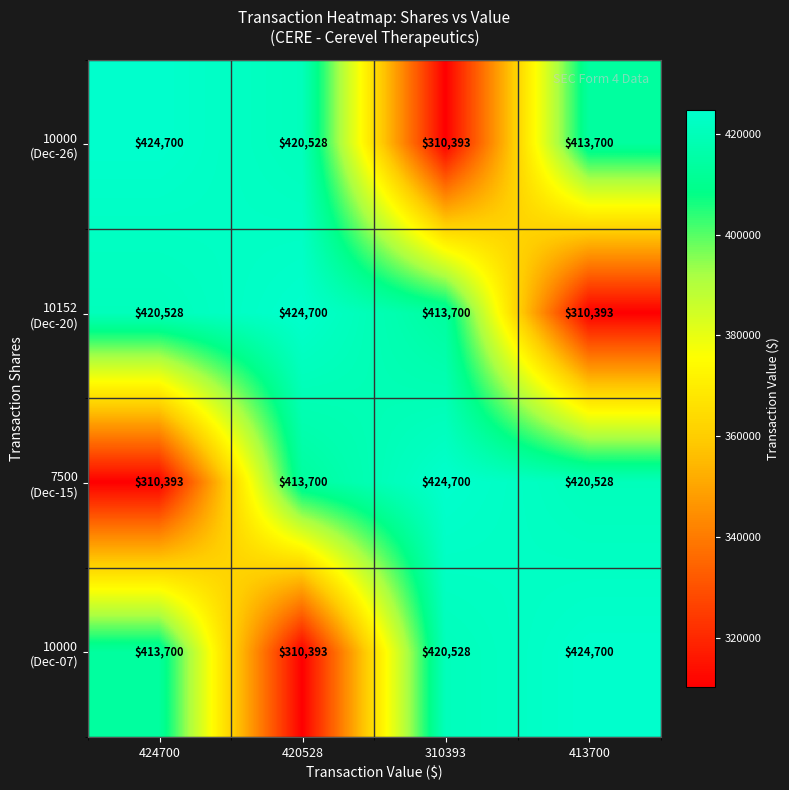

What is the minimum value shown in the chart?

310393